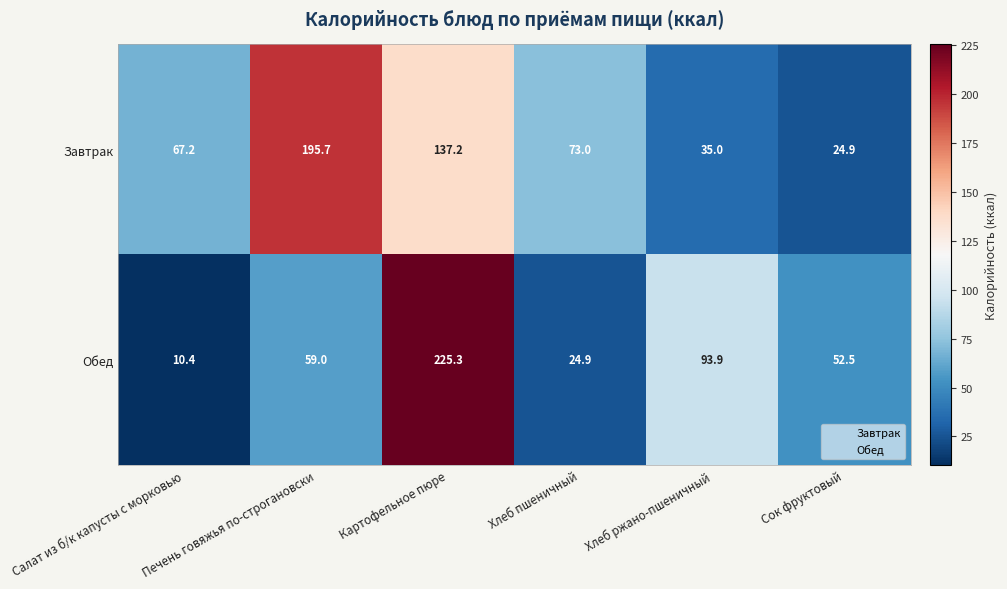

What is the average value of the Обед series?

77.7